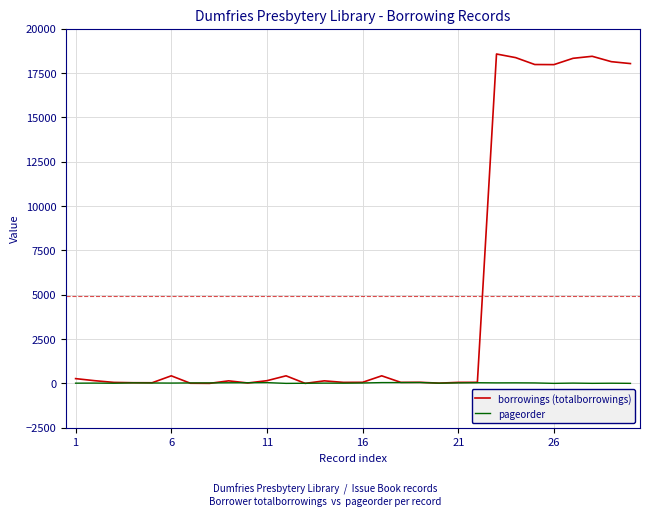

List the series in order of their overall mean, lowest first.

pageorder, borrowings (totalborrowings)